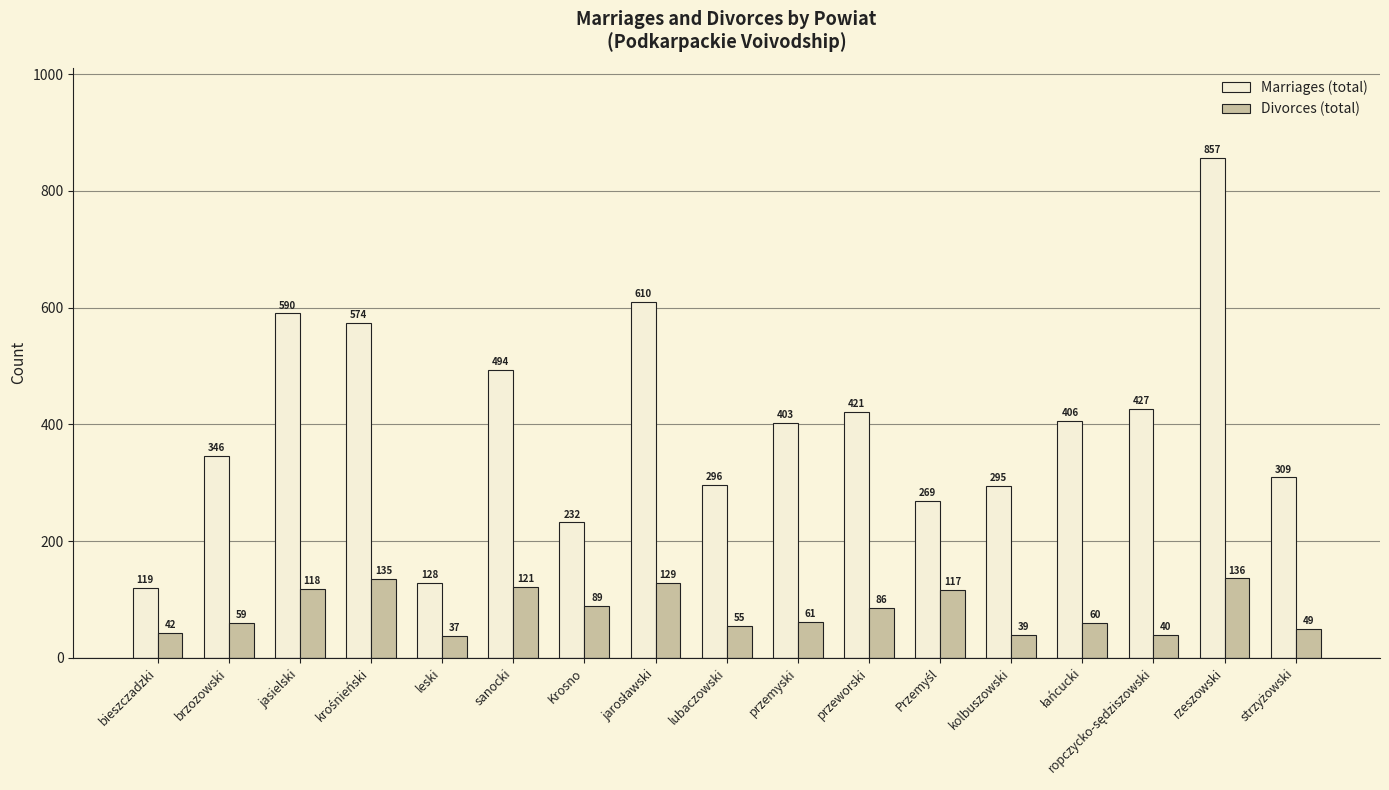

Is the value of Divorces (total) at Krosno greater than the value of Marriages (total) at brzozowski?

No